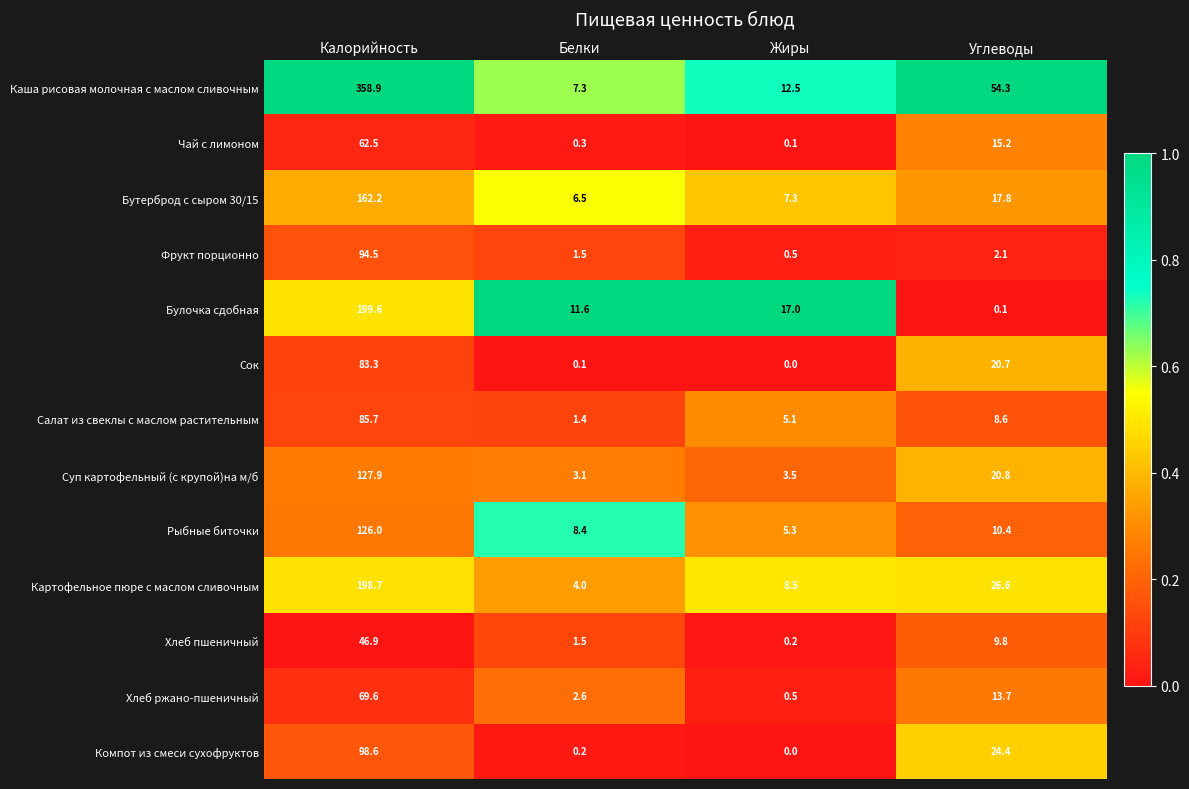

How many categories are shown in the chart?

4